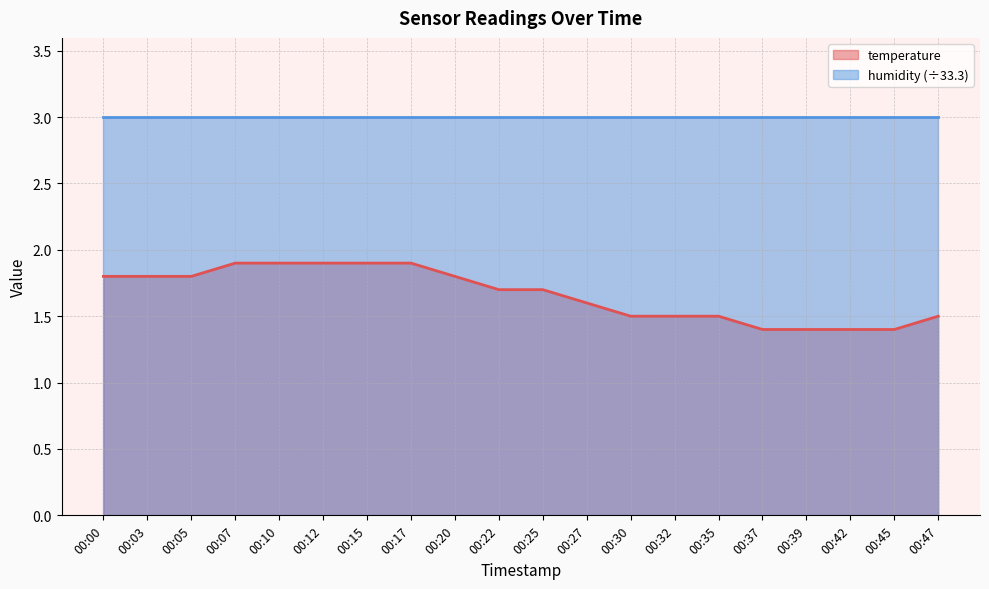

Reading left to right, list all the values displayed in this chart.

1.8	1.8	1.8	1.9	1.9	1.9	1.9	1.9	1.8	1.7	1.7	1.6	1.5	1.5	1.5	1.4	1.4	1.4	1.4	1.5